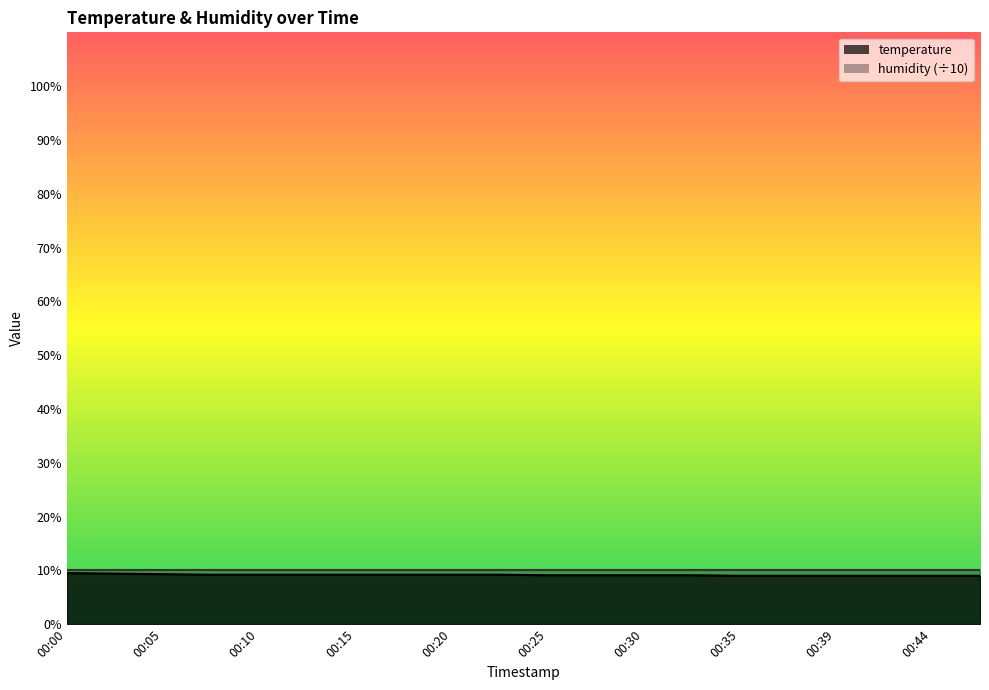

True or false: there are more than 1 points higher than both neighbors.

False